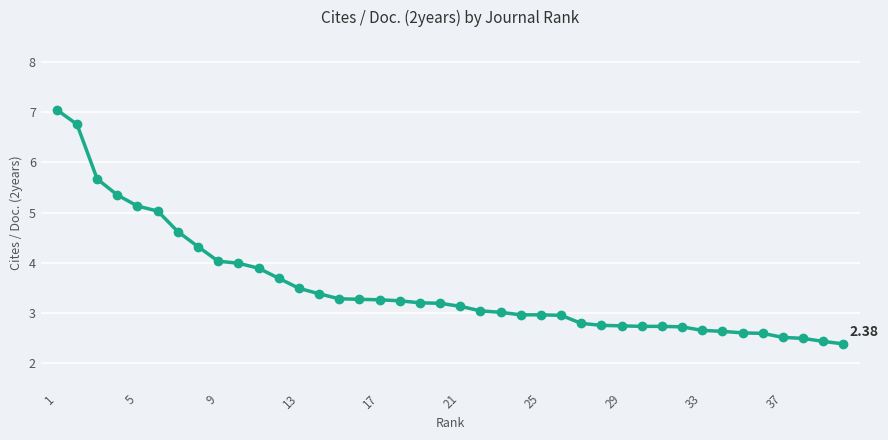

What is the difference between the maximum and minimum values?

4.7